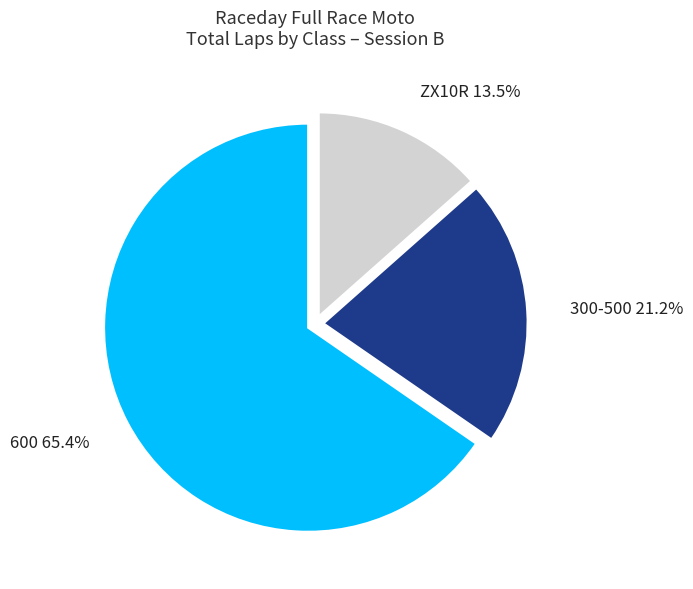

Does any single category account for the majority?

Yes